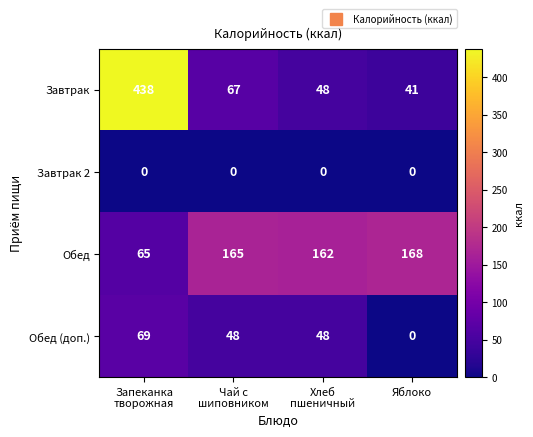

How many Обед (доп.) values are between 48 and 69?

3